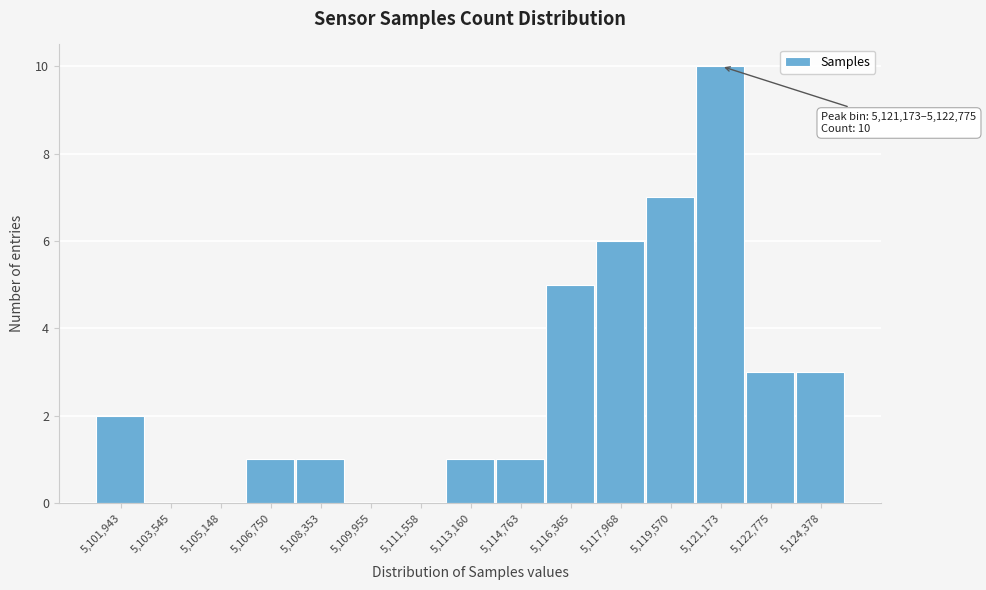

Reading left to right, extract all data points from this chart.

5,101,943=2	5,103,545=0	5,105,148=0	5,106,750=1	5,108,353=1	5,109,955=0	5,111,558=0	5,113,160=1	5,114,763=1	5,116,365=5	5,117,968=6	5,119,570=7	5,121,173=10	5,122,775=3	5,124,378=3